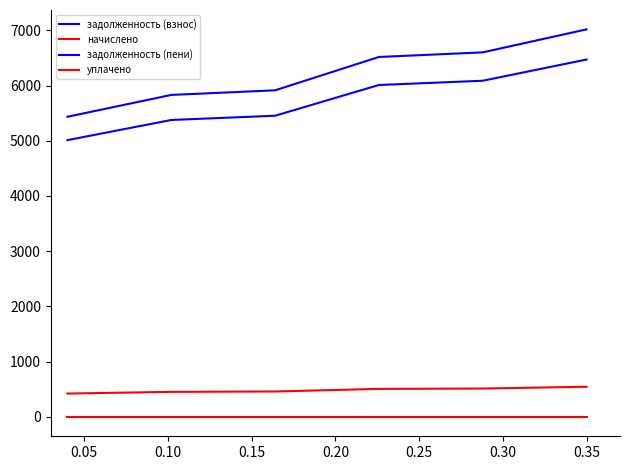

At how many categories does at least one series exceed 592?

6